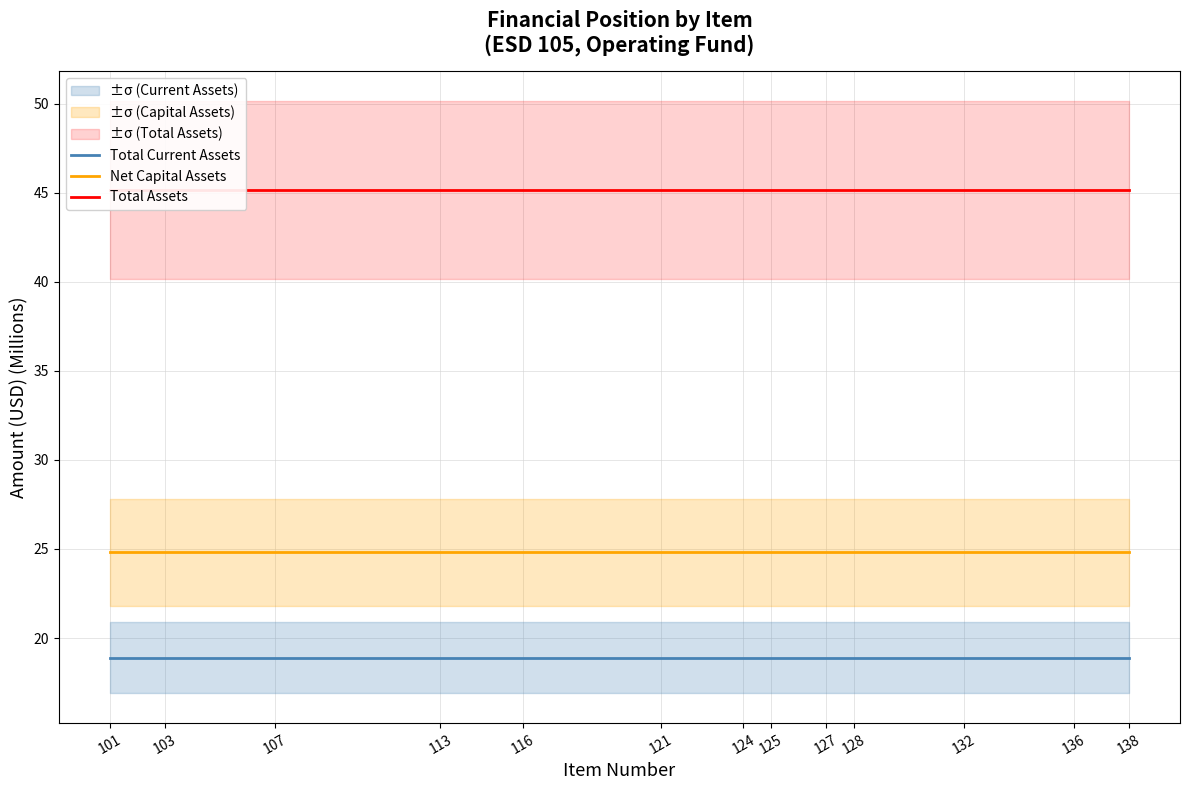

How many lines are shown in the chart?

3